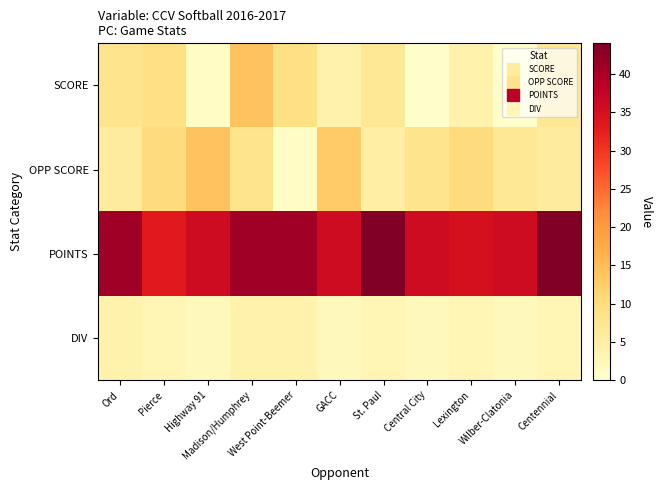

Reading left to right, what are all the values shown in this chart?

SCORE: Ord=8	Pierce=9	Highway 91=1	Madison/Humphrey=14	West Point-Beemer=9	GACC=4	St. Paul=7	Central City=0	Lexington=4	Wilber-Clatonia=0	Centennial=7
OPP SCORE: Ord=6	Pierce=10	Highway 91=14	Madison/Humphrey=8	West Point-Beemer=1	GACC=13	St. Paul=5	Central City=8	Lexington=10	Wilber-Clatonia=7	Centennial=6
POINTS: Ord=41	Pierce=33	Highway 91=36	Madison/Humphrey=41	West Point-Beemer=41	GACC=36	St. Paul=44	Central City=36	Lexington=35	Wilber-Clatonia=36	Centennial=44
DIV: Ord=4	Pierce=3	Highway 91=2	Madison/Humphrey=4	West Point-Beemer=4	GACC=2	St. Paul=3	Central City=2	Lexington=3	Wilber-Clatonia=2	Centennial=3